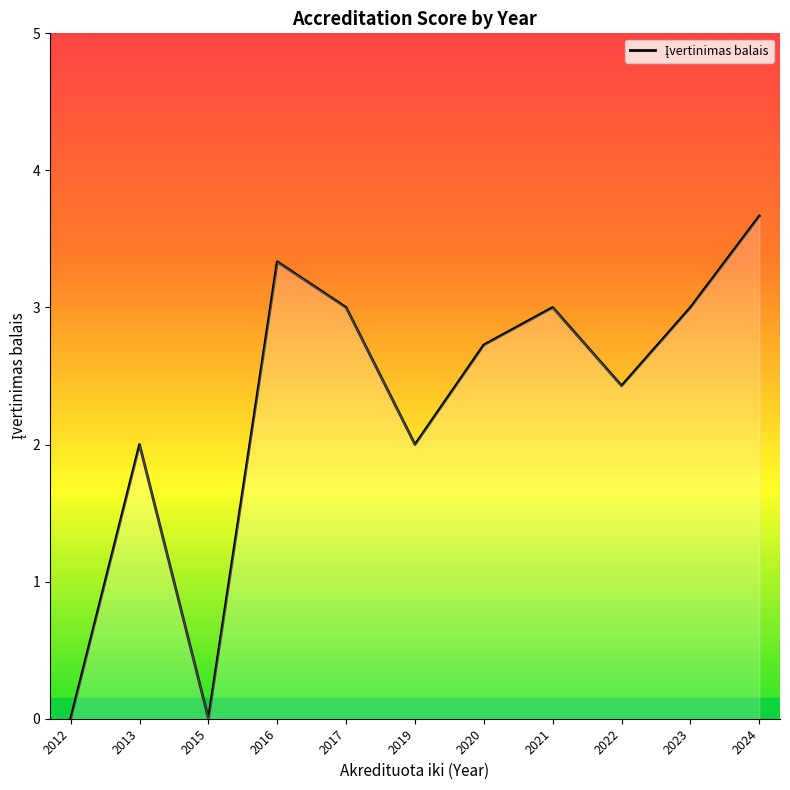

At which category does the chart reach its peak across all series?

2024